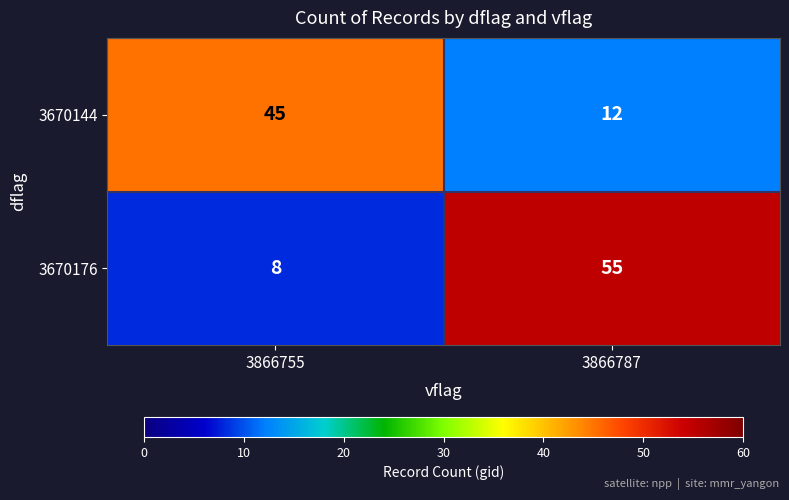

What is the approximate value of 3670176 at 3866787, to the nearest 5?

55